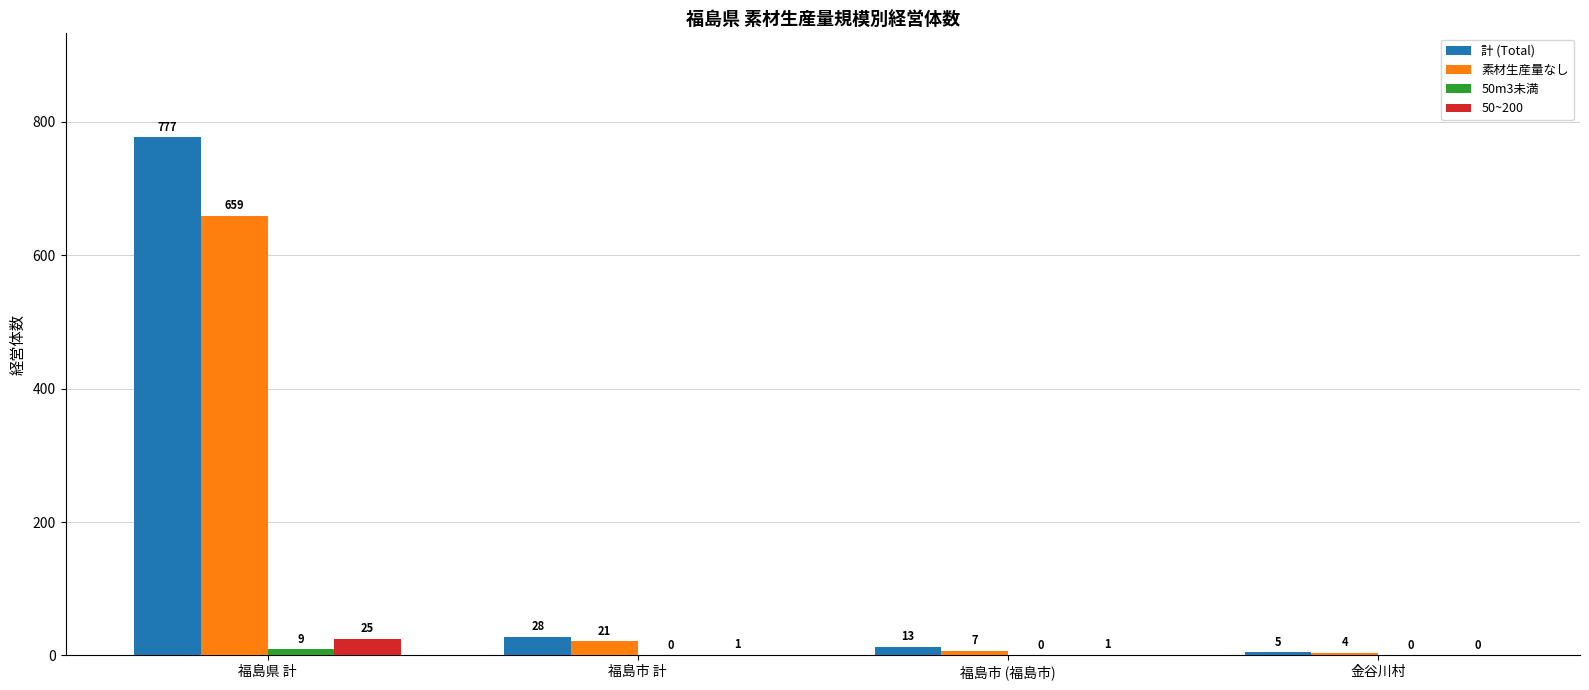

At which label does 素材生産量なし reach its peak?

福島県 計